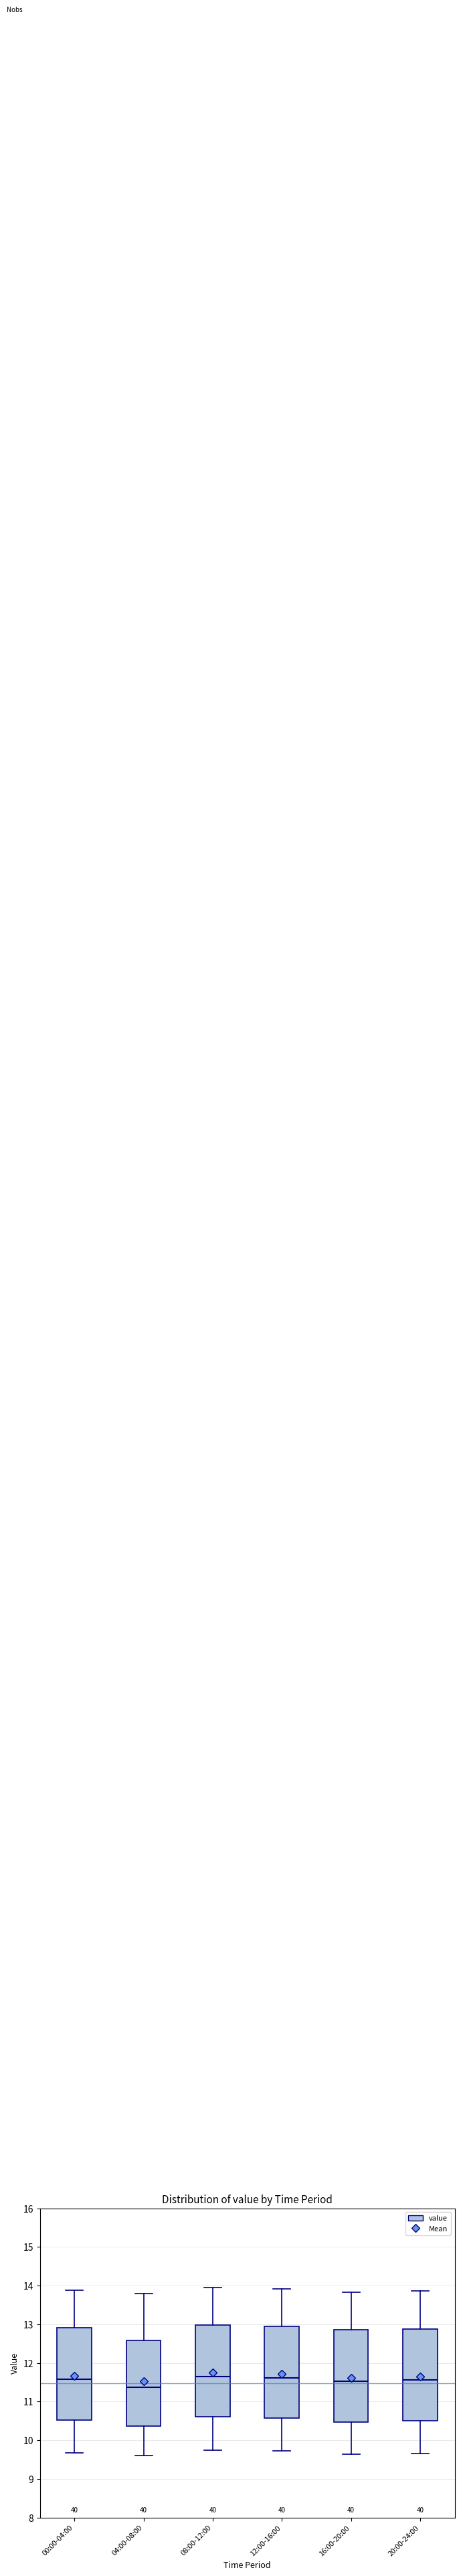

Where does the upper whisker of the box for 08:00-12:00 end on the y-axis? The values are not printed on the chart, so give them approximately, as read against the axis.

14.0